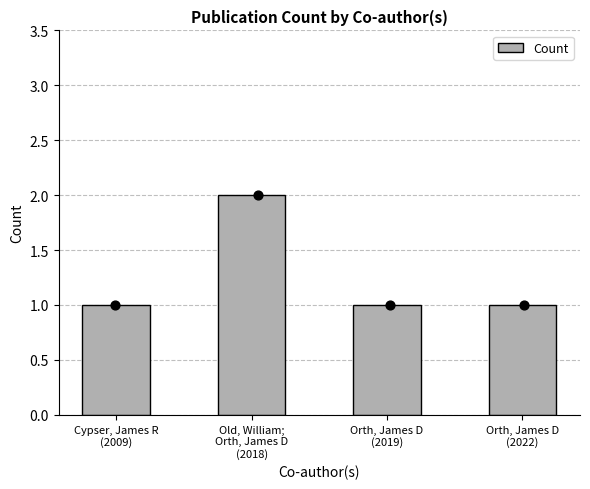

What is the change in value from Cypser, James R
(2009) to Old, William;
Orth, James D
(2018)?

+1